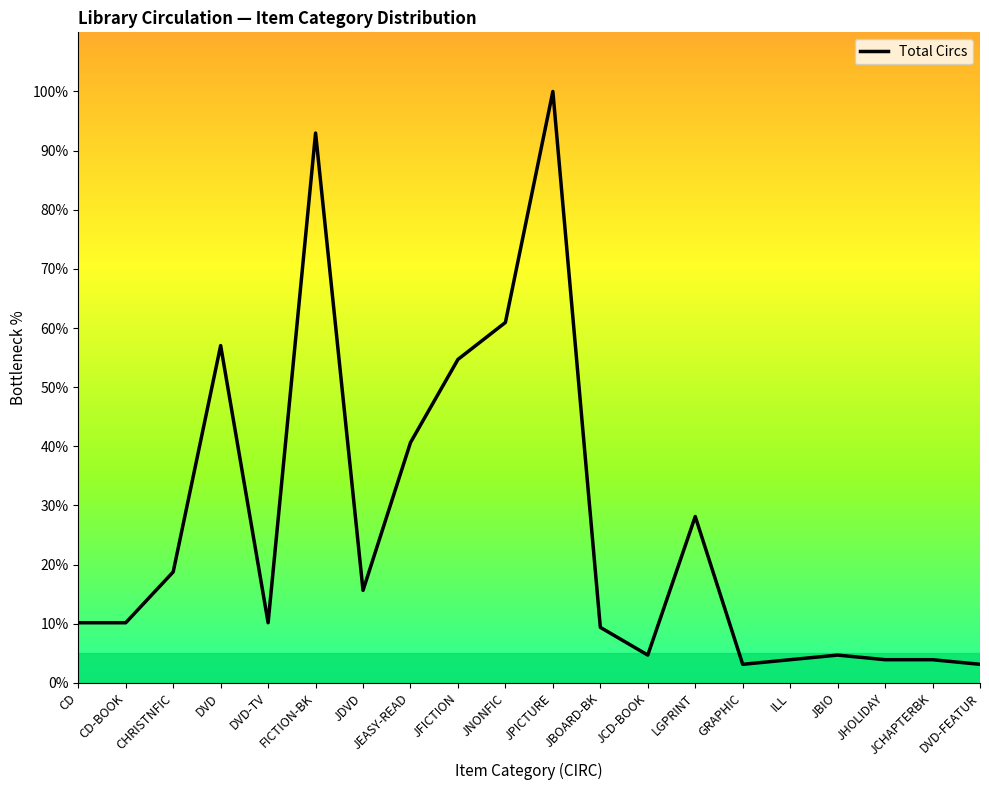

Is it true that the value at CHRISTNFIC is 11.7?

False